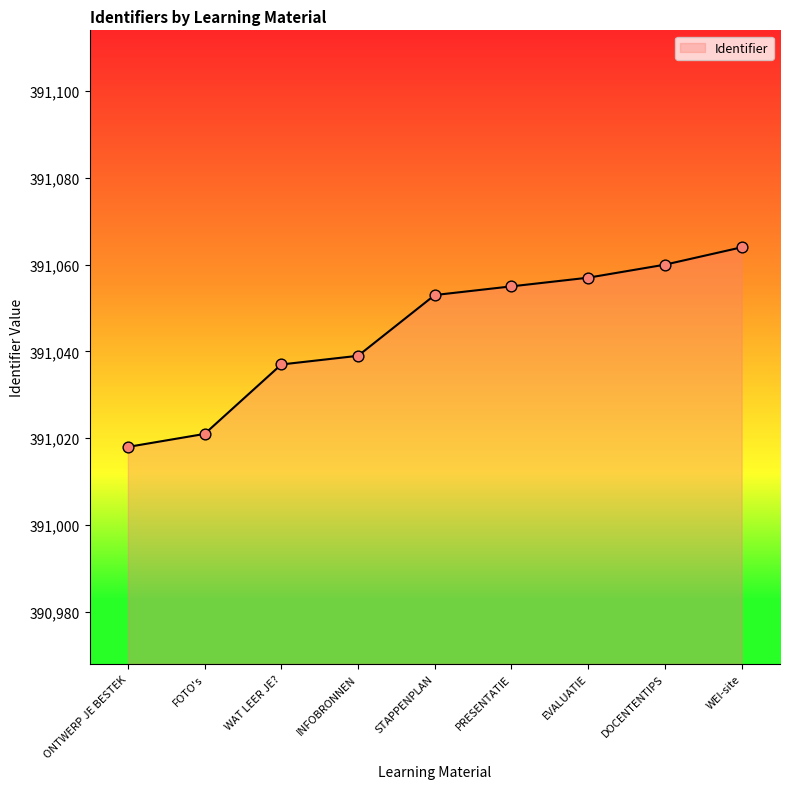

Which has a higher value, WEI-site or STAPPENPLAN?

WEI-site